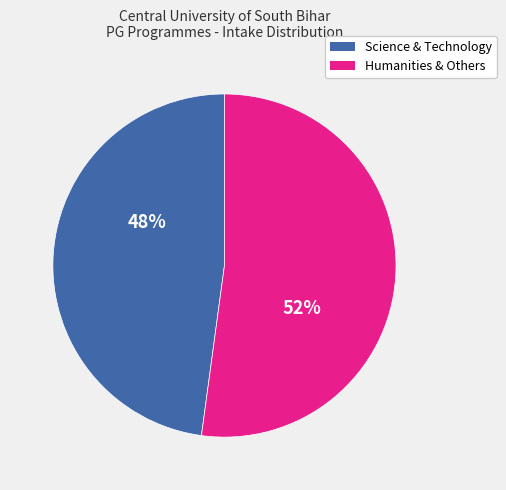

Is there any slice that represents more than half of the pie?

Yes